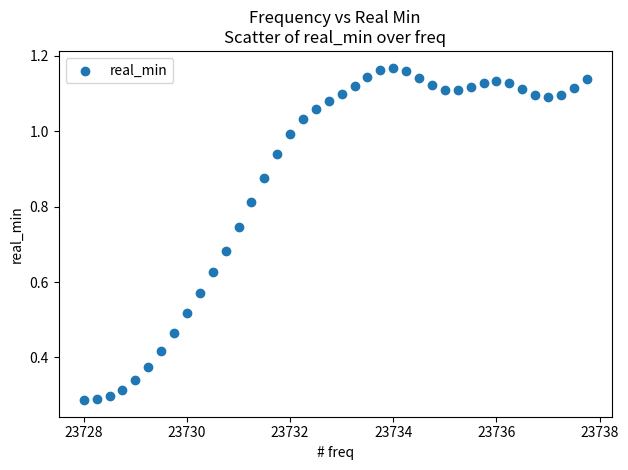

What is the range of X values (max minus min)?

9.8